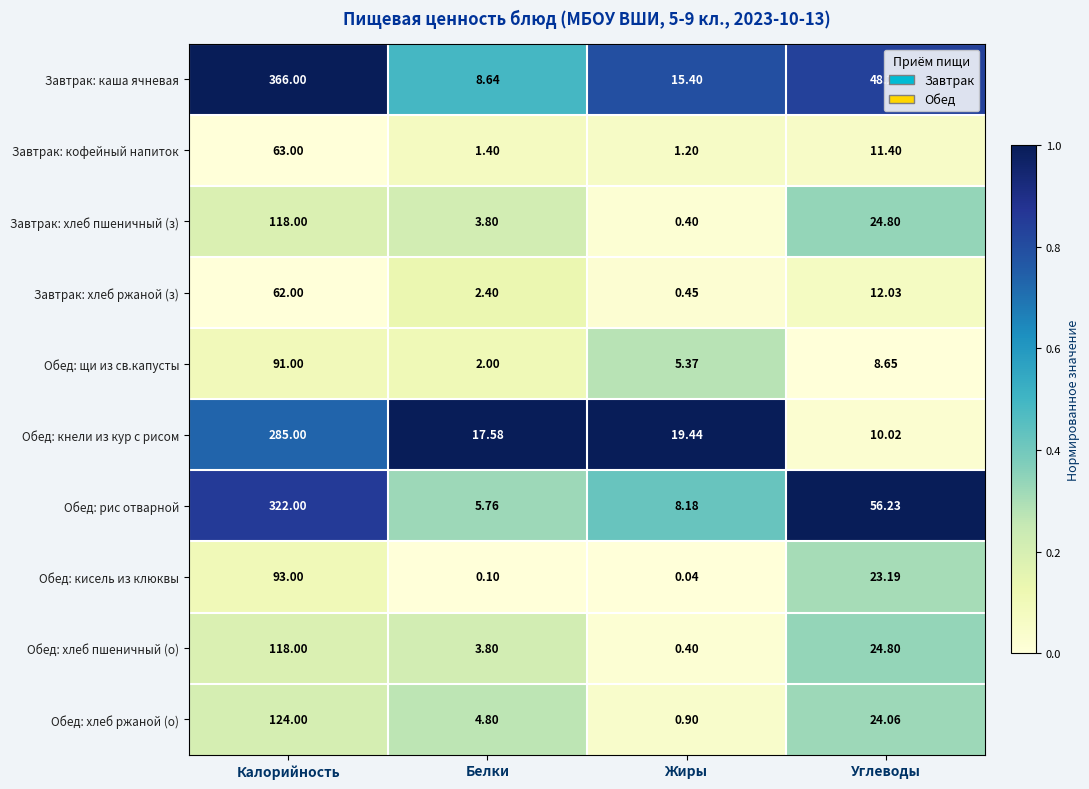

Which series has the widest spread of values?

Завтрак: каша ячневая